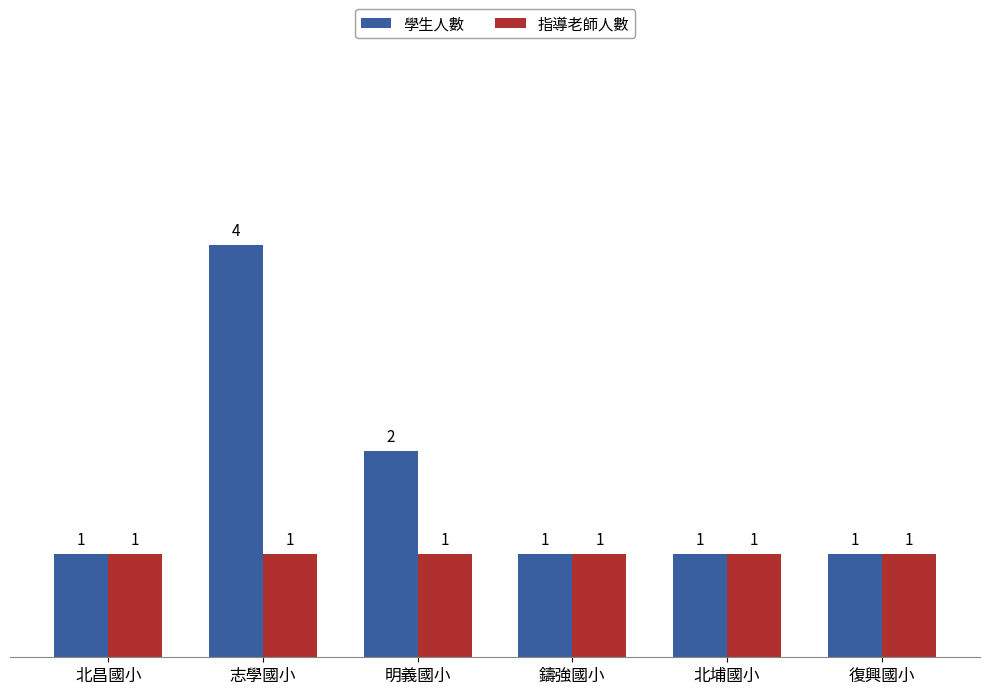

Which series has the widest spread of values?

學生人數